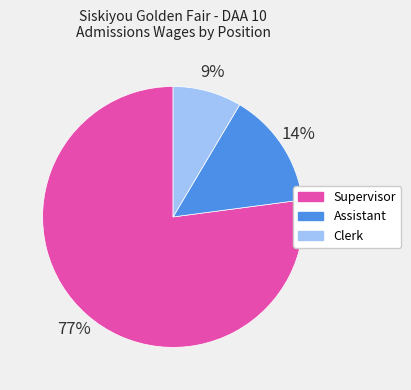

Count the number of slices in the pie.

3